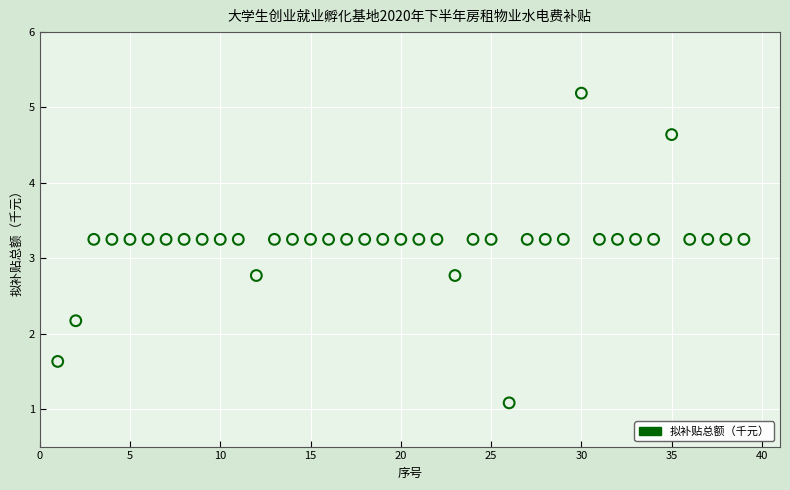

What is the range of Y values (max minus min)?

4.1